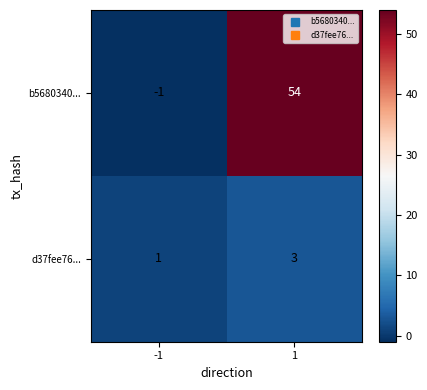

What is the total value across all series at 1?

57